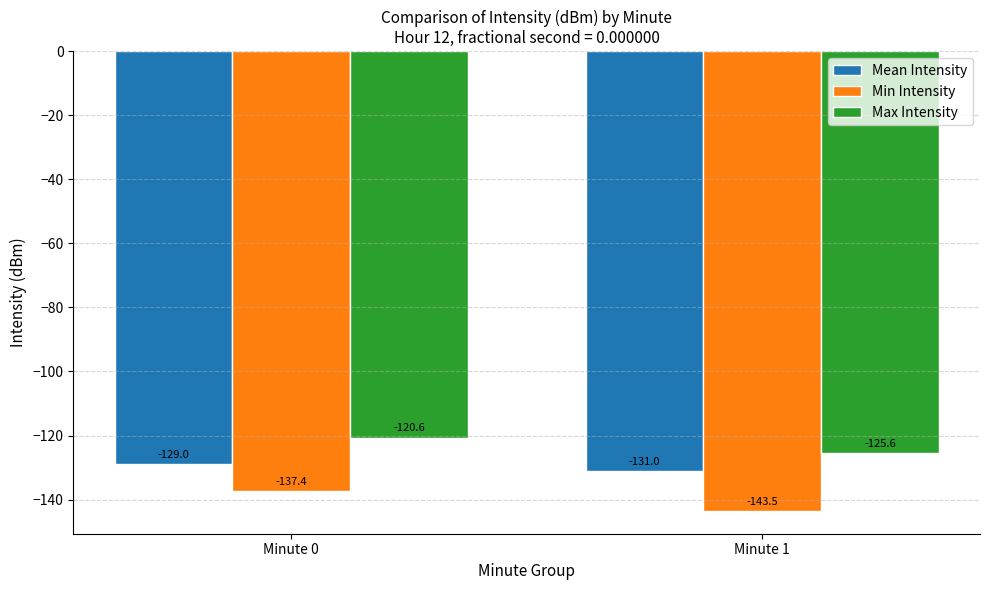

Reading left to right, transcribe all the data shown in this chart.

Mean Intensity: -129.0	-131.0
Min Intensity: -137.4	-143.5
Max Intensity: -120.6	-125.6